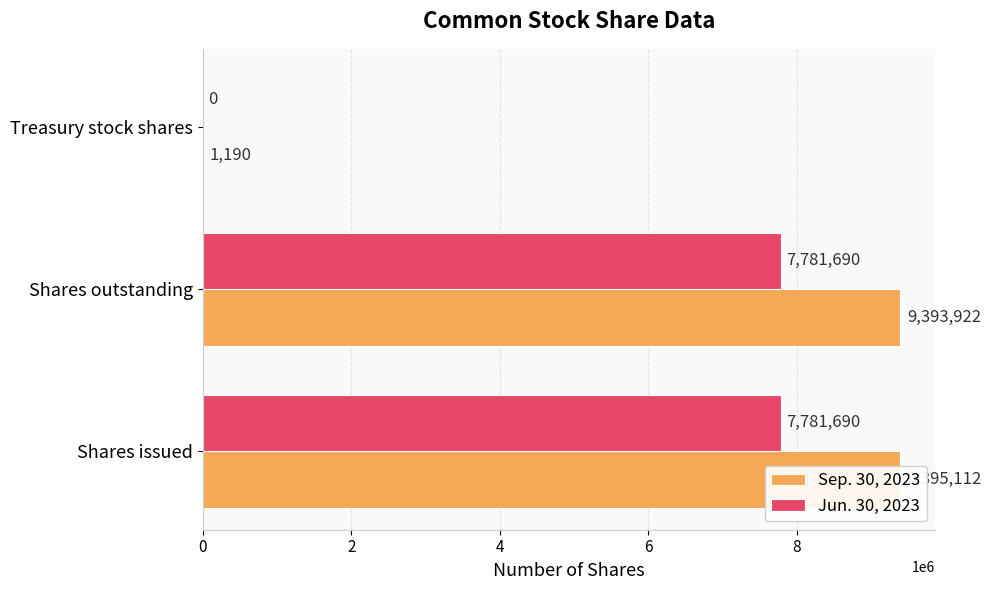

Is the value of Jun. 30, 2023 at Shares issued greater than the value of Sep. 30, 2023 at Shares issued?

No